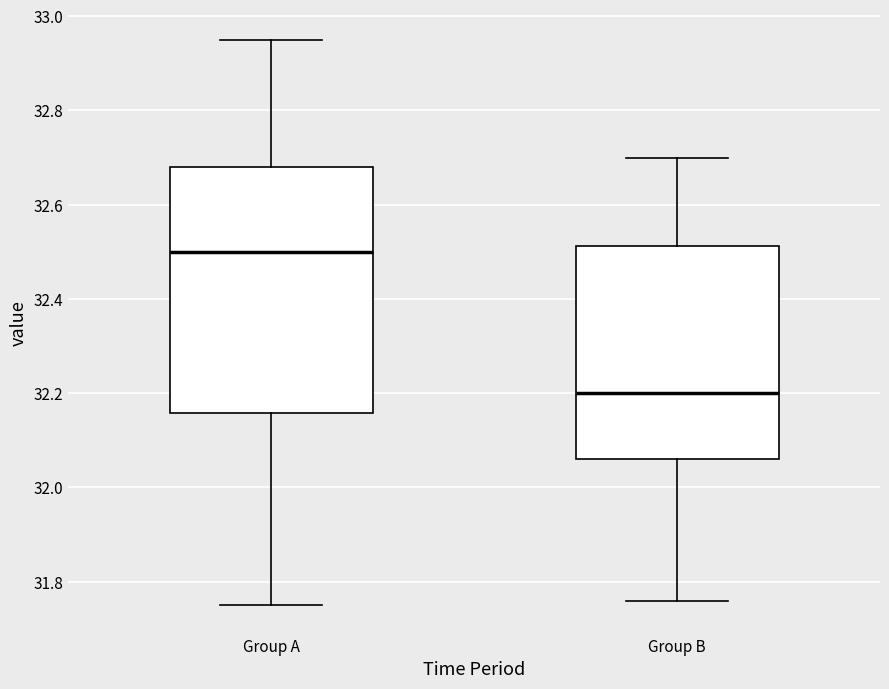

Where is the lower edge of the box for Group B on the y-axis? The values are not printed on the chart, so give them approximately, as read against the axis.

32.06